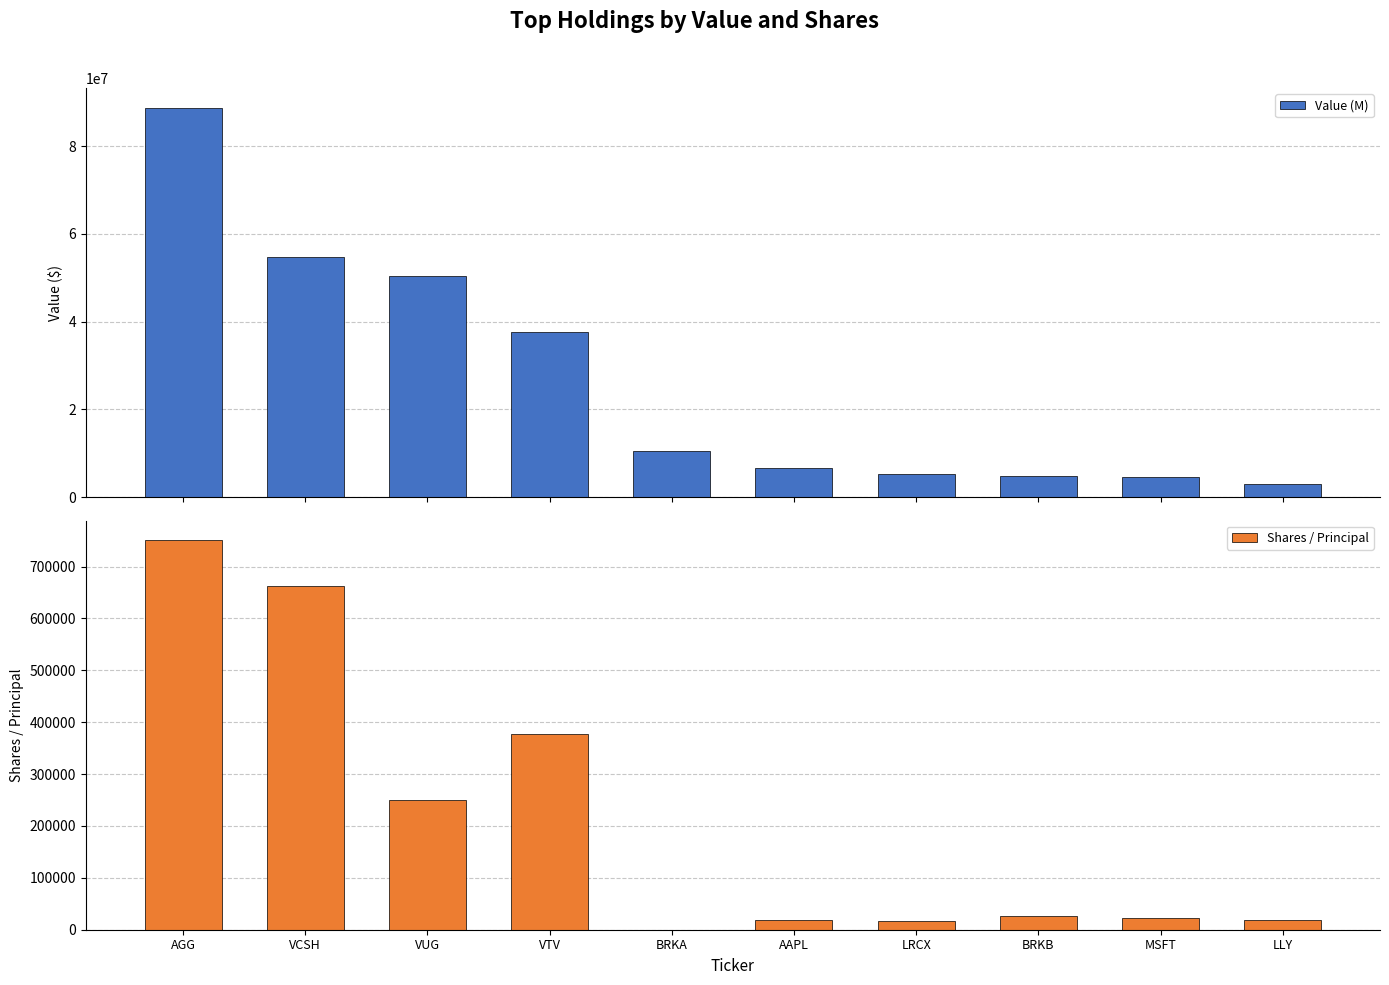

Is it true that Value (M) equals 10425000 at BRKA?

True